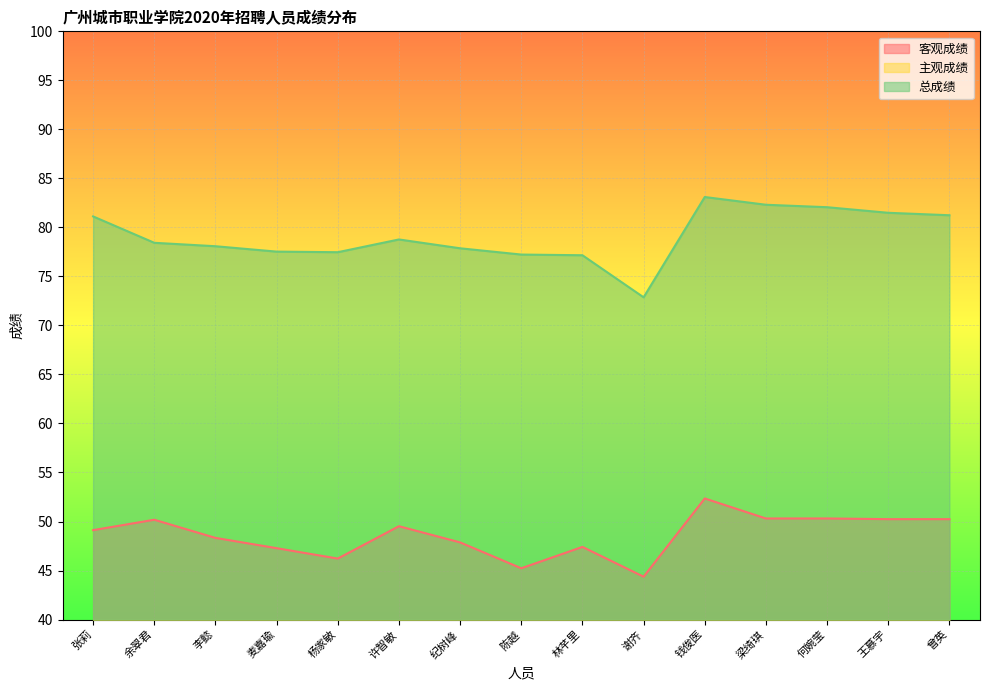

Where is the first local maximum for 主观成绩?

杨家敏